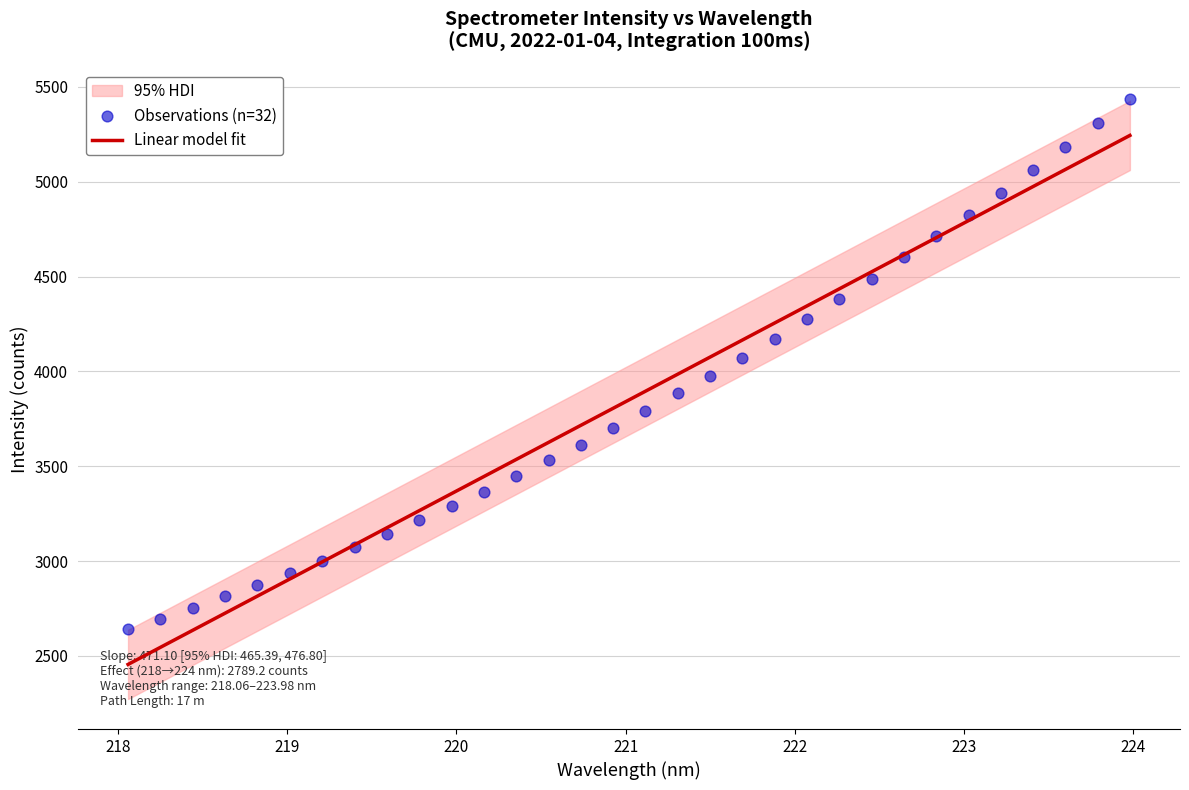

At how many categories does at least one series exceed 2792?

29